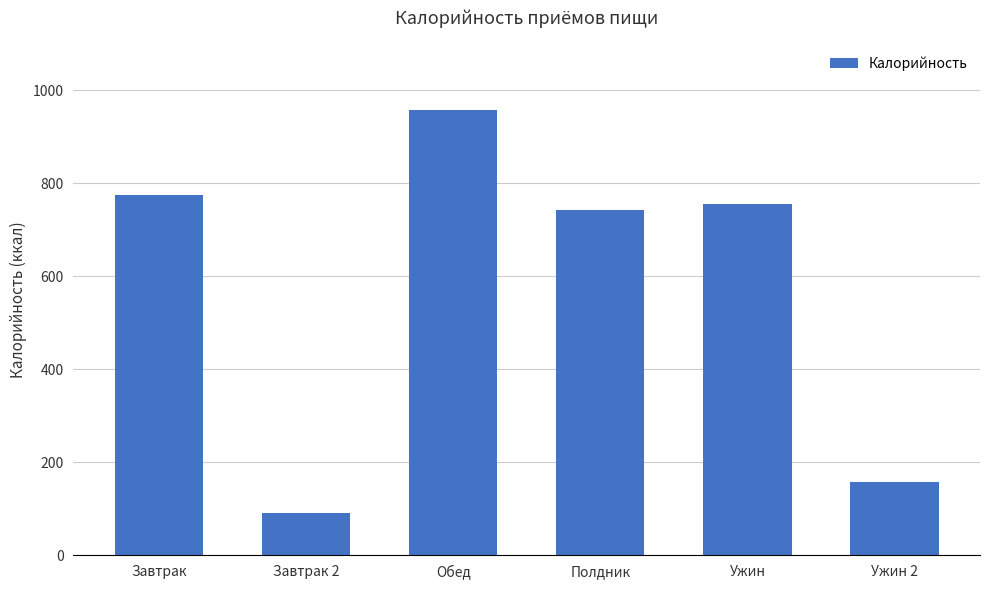

What is the label of the 4th bar from the right?

Обед